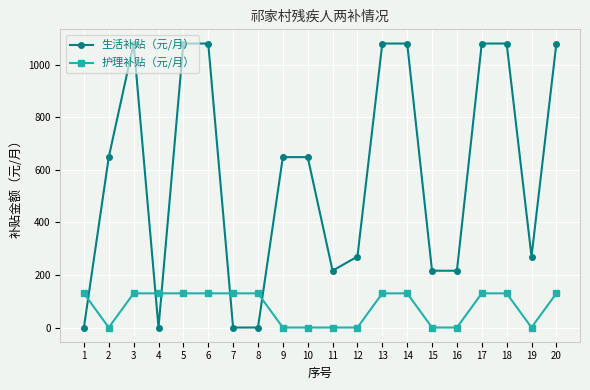

What are all the series names shown in the legend?

生活补贴（元/月）, 护理补贴（元/月）